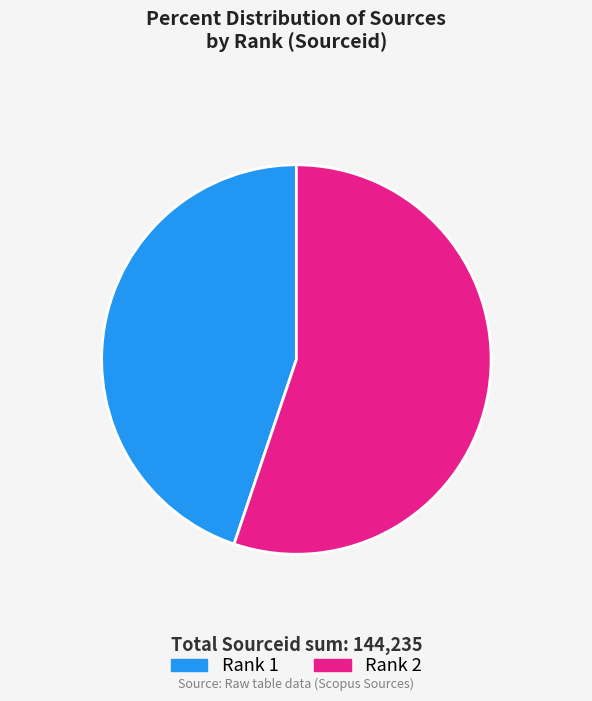

Does any single category account for the majority?

Yes